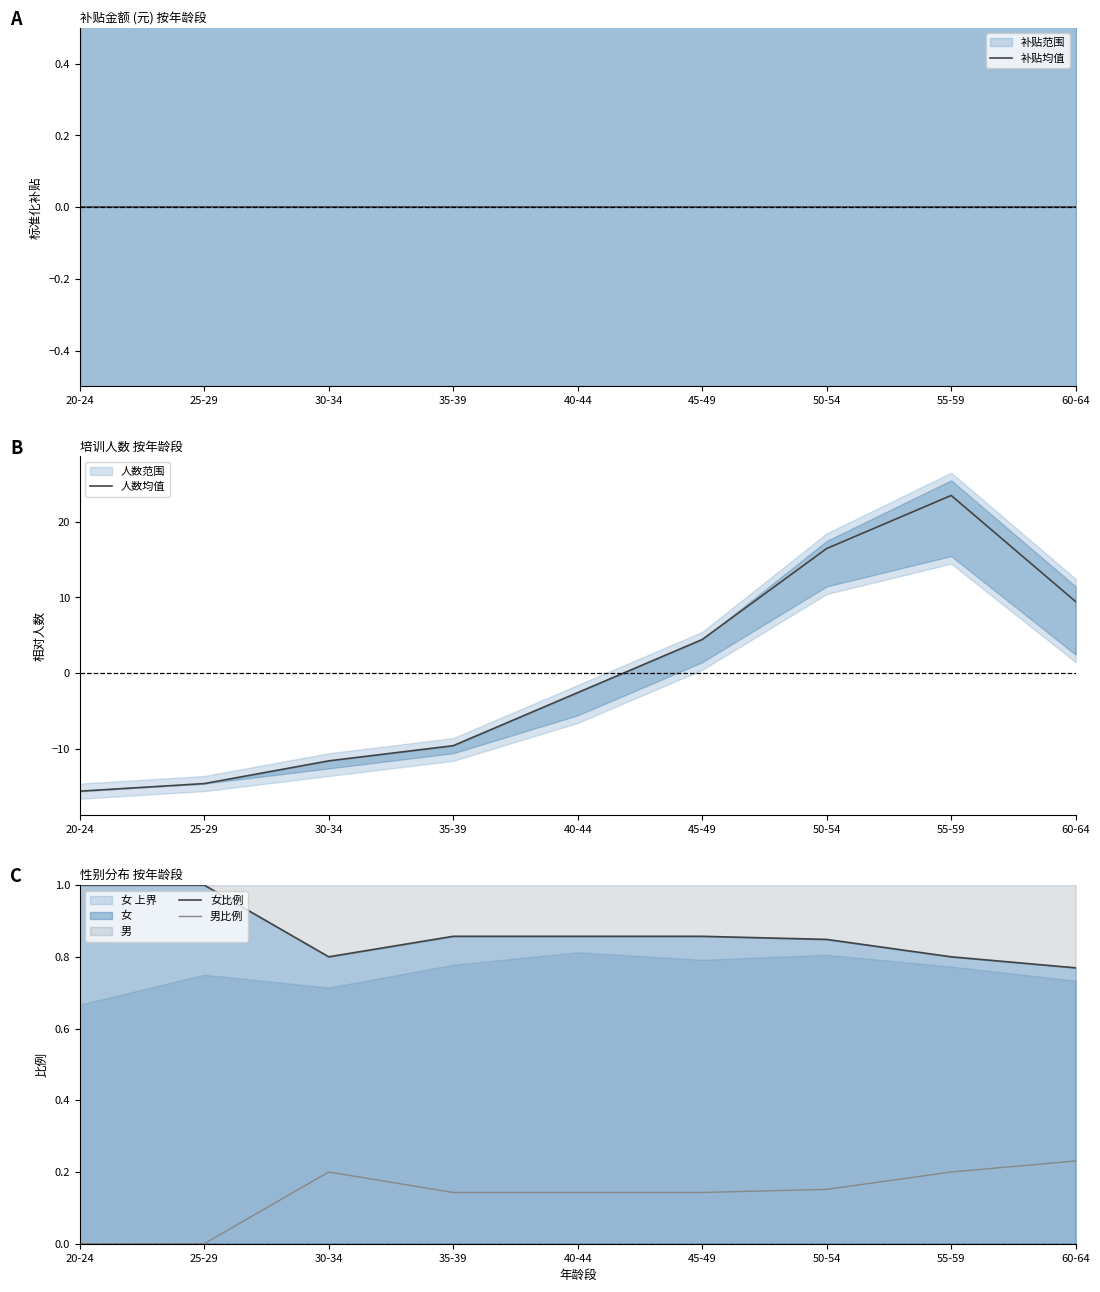

What is the value of the 男比例 point at the 8th from the left?

0.2